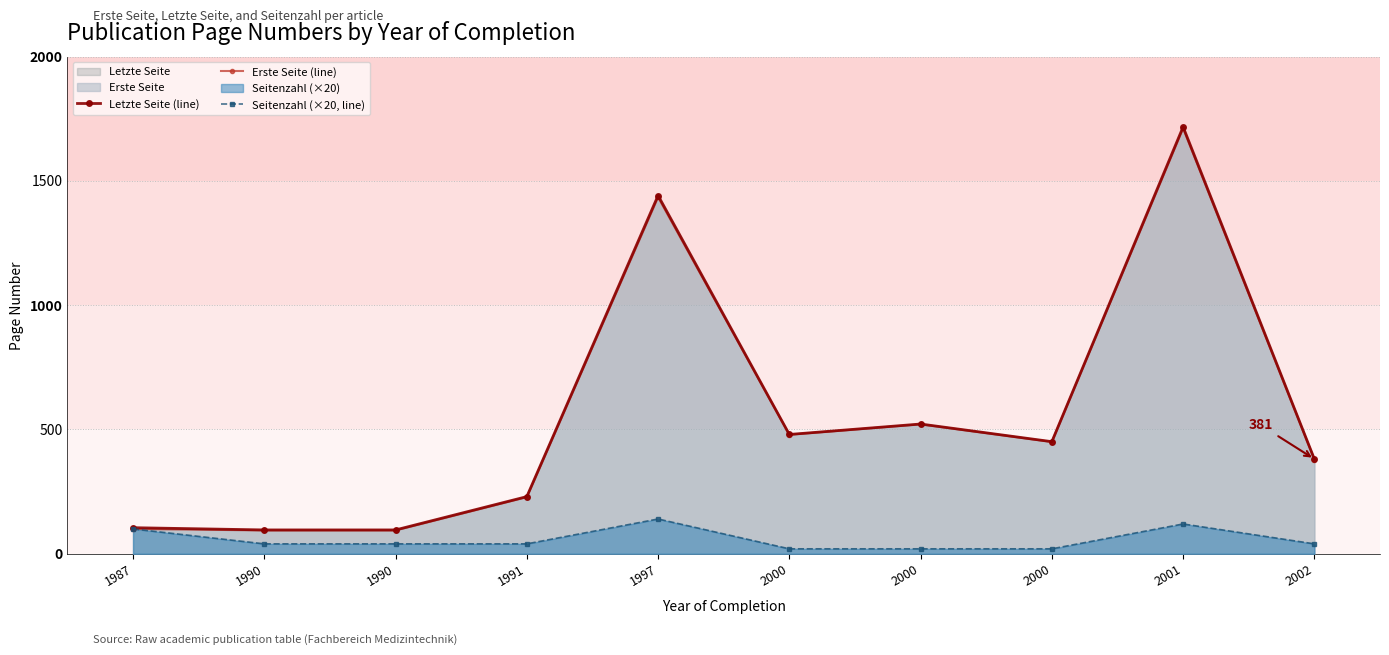

Which category has the highest value across all series?

2001